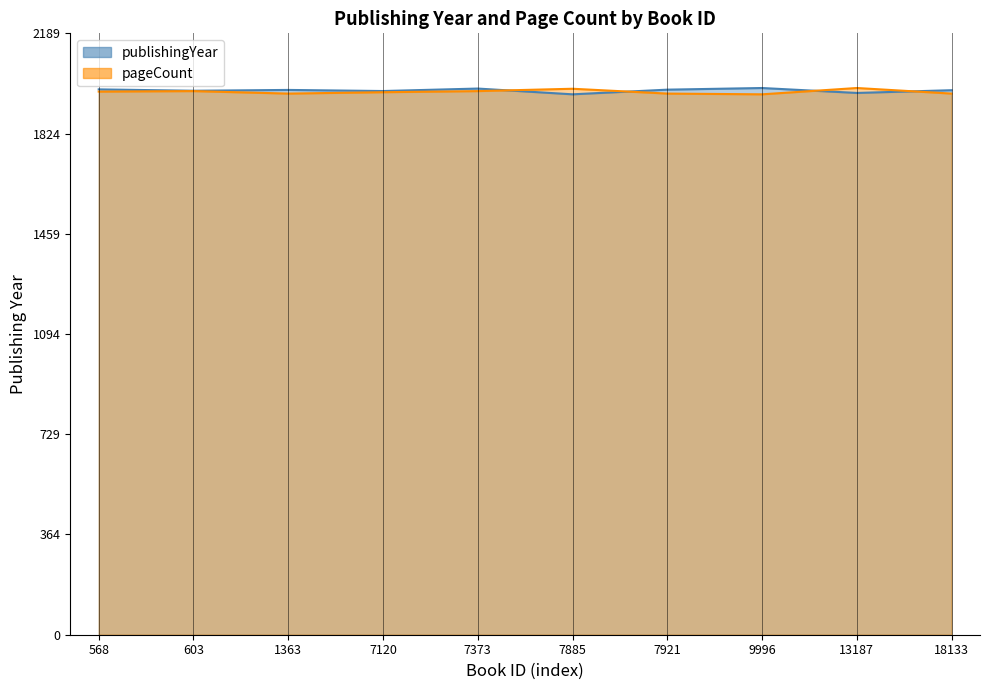

At how many categories does at least one series exceed 1968?

10